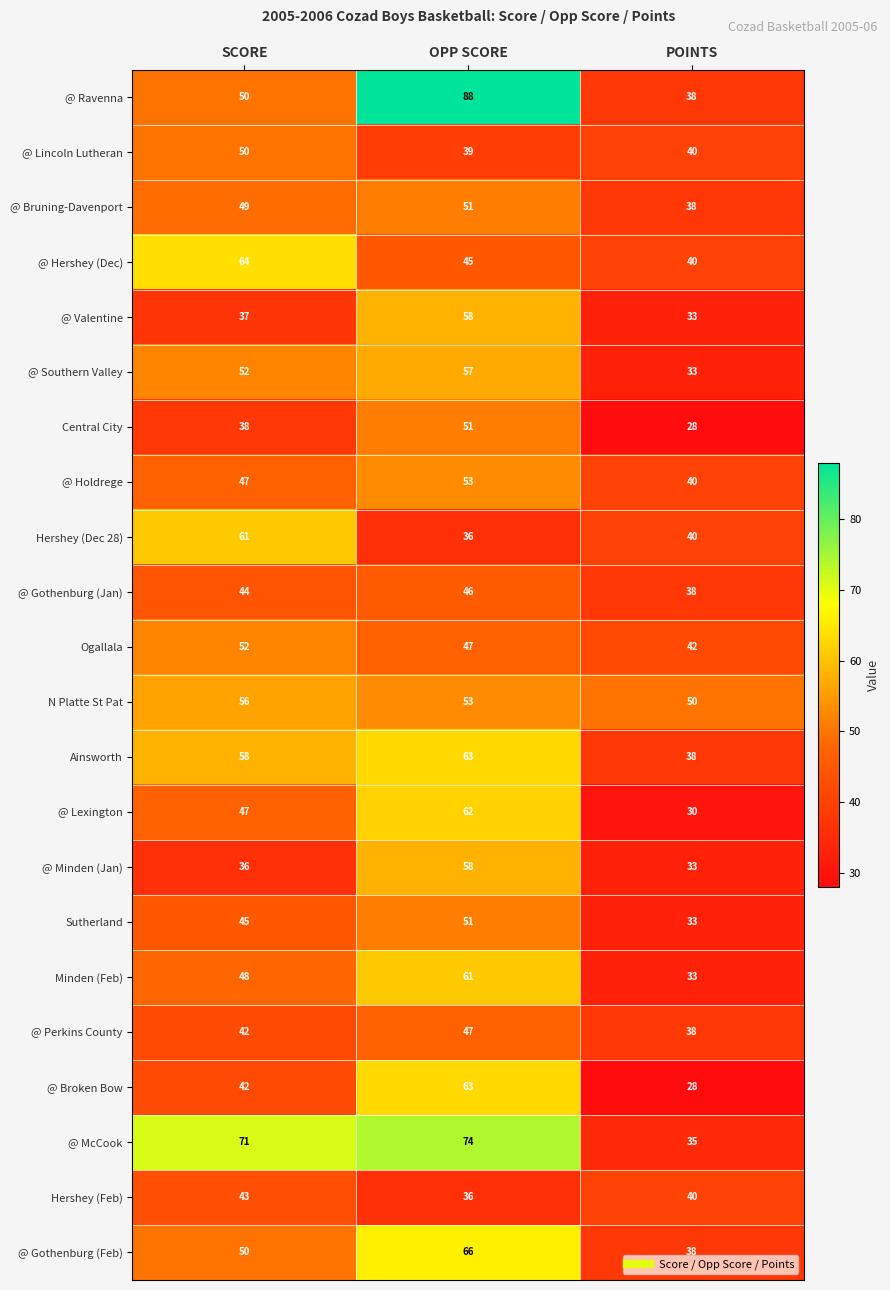

What is the greatest value displayed?

88